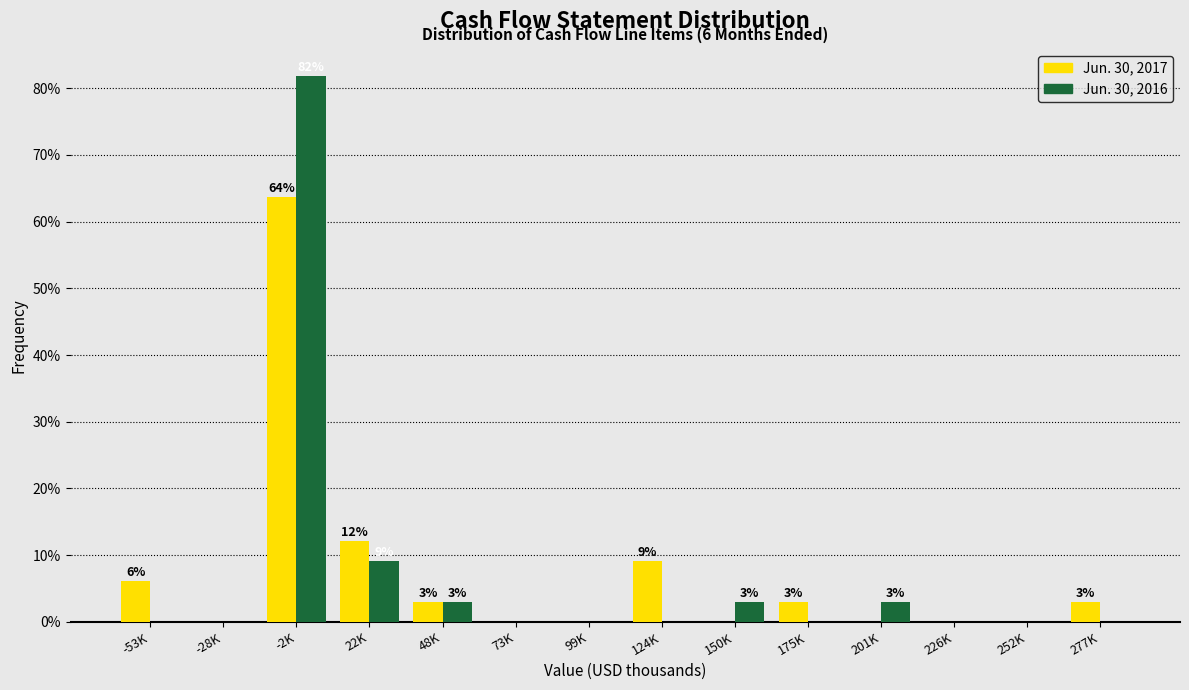

Reading left to right, what are all the values shown in this chart?

Jun. 30, 2017: -53K=6.1	-28K=0.0	-2K=63.6	22K=12.1	48K=3.0	73K=0.0	99K=0.0	124K=9.1	150K=0.0	175K=3.0	201K=0.0	226K=0.0	252K=0.0	277K=3.0
Jun. 30, 2016: -53K=0.0	-28K=0.0	-2K=81.8	22K=9.1	48K=3.0	73K=0.0	99K=0.0	124K=0.0	150K=3.0	175K=0.0	201K=3.0	226K=0.0	252K=0.0	277K=0.0